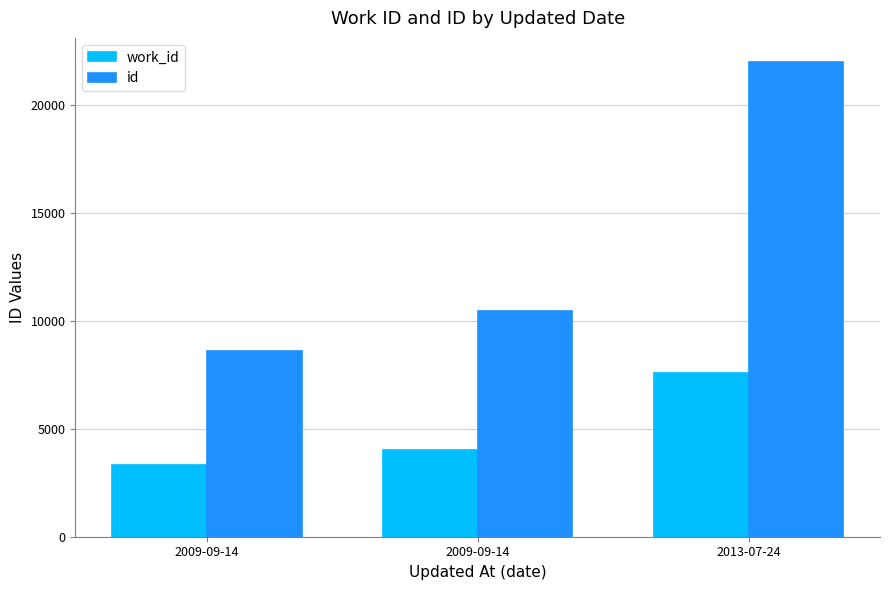

Count the work_id values in the range 3321 to 7563.

3